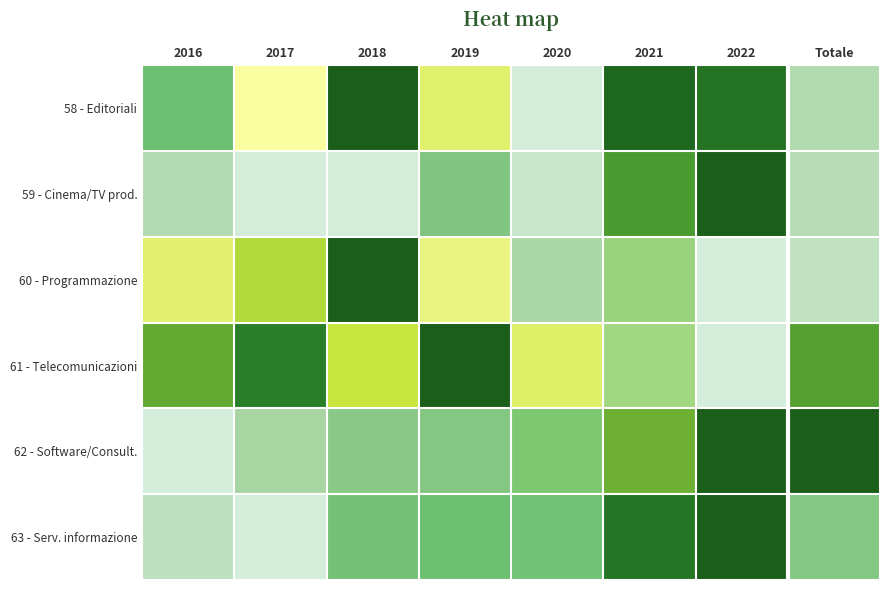

Reading left to right, extract all data points from this chart.

58 - Editoriali: 2016=0.3	2017=0.5	2018=1.0	2019=0.6	2020=0.0	2021=1.0	2022=0.9	Totale=0.1
59 - Cinema/TV prod.: 2016=0.1	2017=0.0	2018=0.0	2019=0.3	2020=0.0	2021=0.8	2022=1.0	Totale=0.1
60 - Programmazione: 2016=0.6	2017=0.7	2018=1.0	2019=0.6	2020=0.2	2021=0.4	2022=0.0	Totale=0.1
61 - Telecomunicazioni: 2016=0.8	2017=0.9	2018=0.7	2019=1.0	2020=0.6	2021=0.4	2022=0.0	Totale=0.8
62 - Software/Consult.: 2016=0.0	2017=0.2	2018=0.2	2019=0.2	2020=0.4	2021=0.8	2022=1.0	Totale=1.0
63 - Serv. informazione: 2016=0.1	2017=0.0	2018=0.3	2019=0.3	2020=0.3	2021=0.9	2022=1.0	Totale=0.3